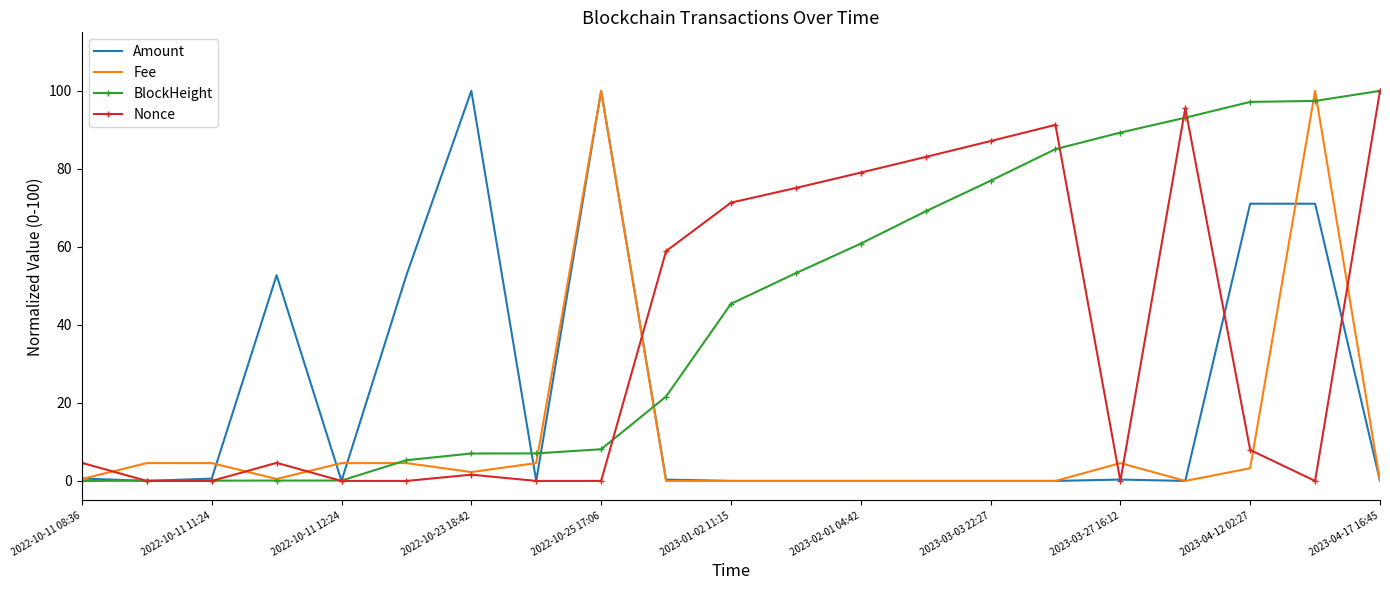

What is the maximum value for Fee?

100.0